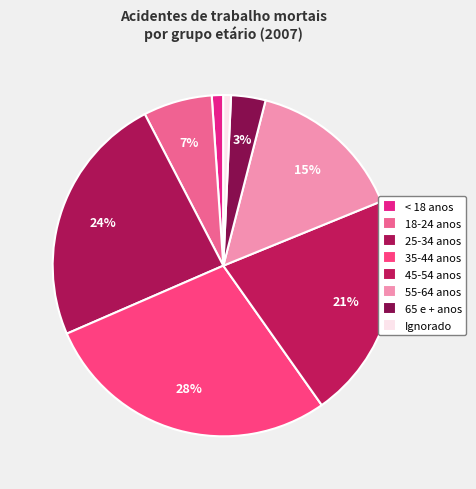

Count the number of slices in the pie.

8